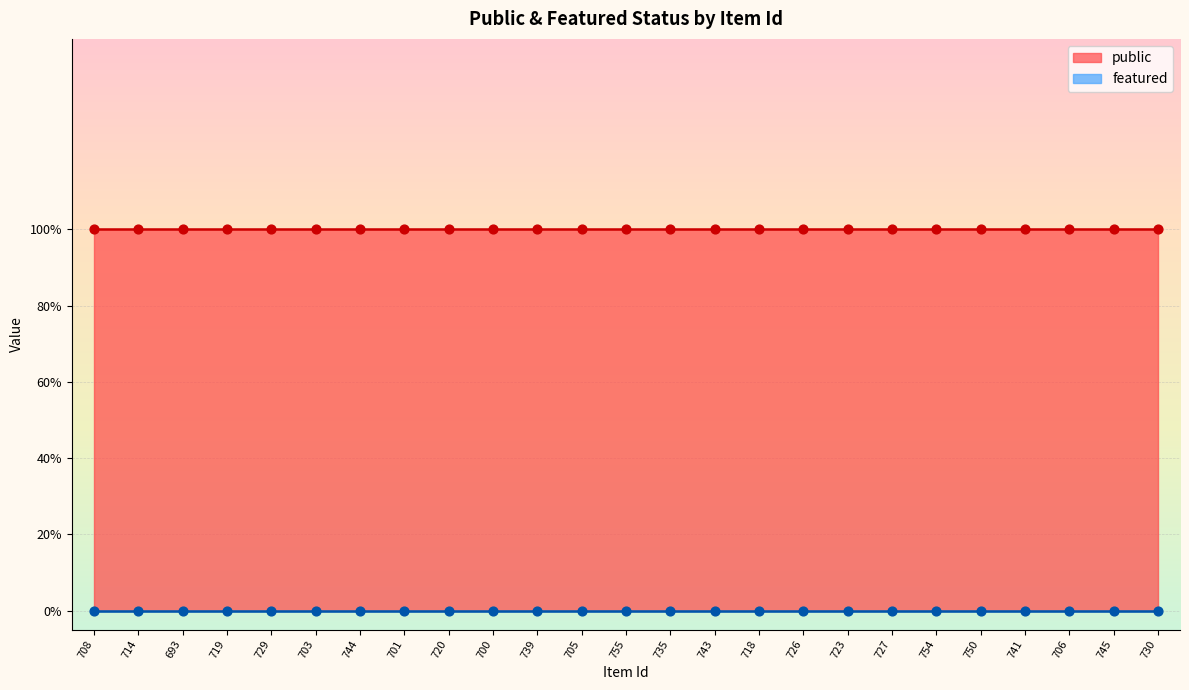

What are all the series names shown in the legend?

public, featured